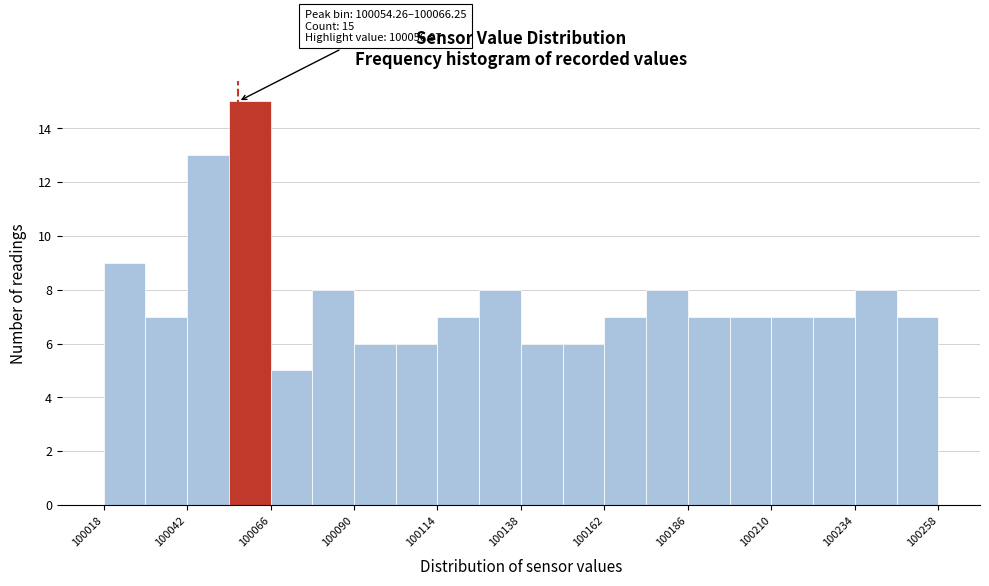

Read against the x-axis, roughly where is the centre of the tallest bar?

100060